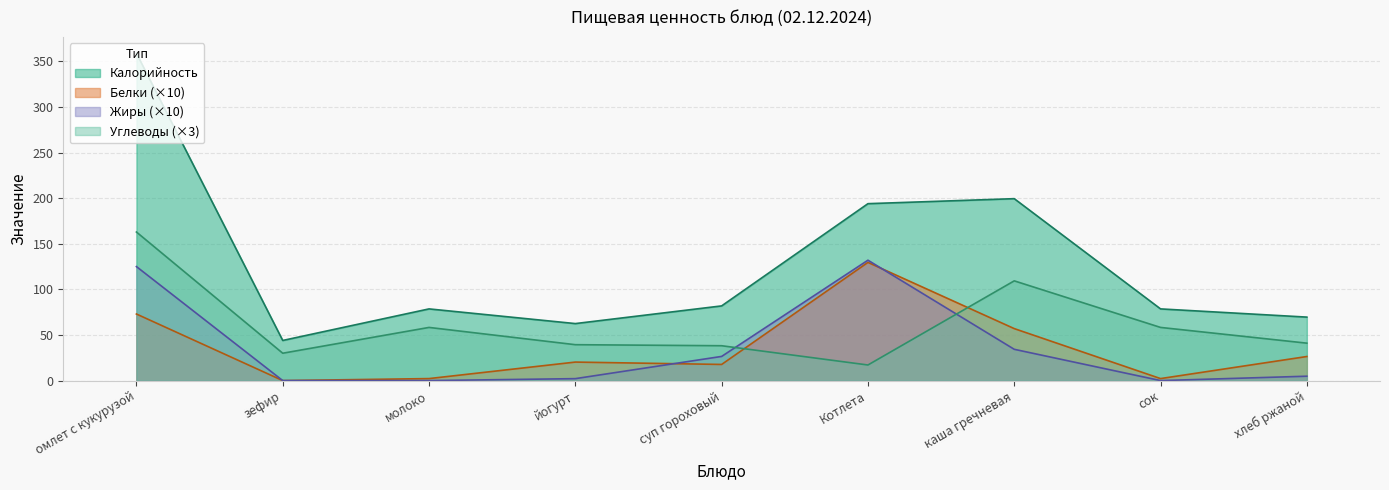

True or false: Углеводы has more than 1 points higher than both neighbors.

True